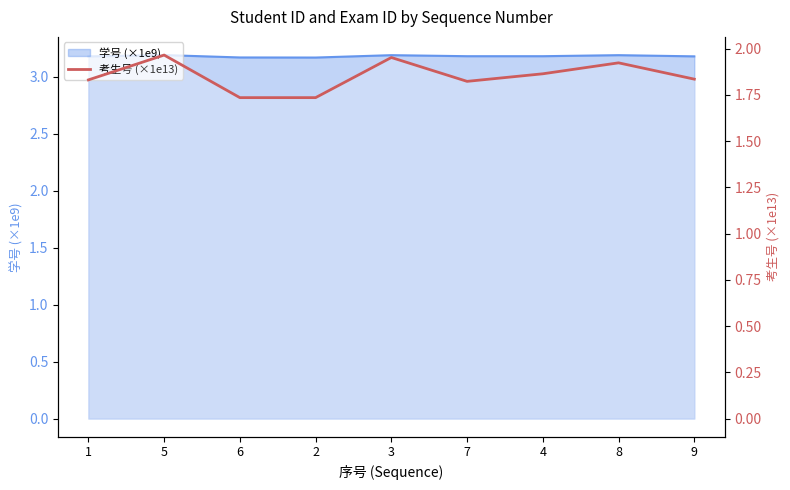

The chart shows a value of 1.8 at 9. True or false?

True